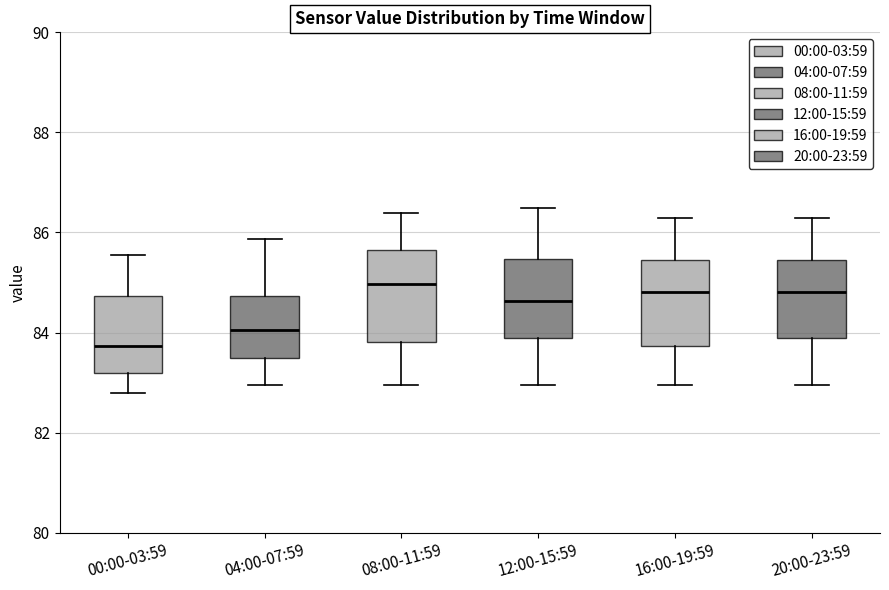

Reading left to right, transcribe this box plot: for each box, give where its median line is, the range the box spans, and where its two whiskers end, as read against the y-axis. The values are not printed on the chart, so give them approximately, as read against the axis.

00:00-03:59: median 83.8, box 83.2 to 84.8, whiskers 82.8 to 85.6
04:00-07:59: median 84.0, box 83.4 to 84.8, whiskers 83.0 to 85.8
08:00-11:59: median 85.0, box 83.8 to 85.6, whiskers 83.0 to 86.4
12:00-15:59: median 84.6, box 83.8 to 85.4, whiskers 83.0 to 86.4
16:00-19:59: median 84.8, box 83.8 to 85.4, whiskers 83.0 to 86.2
20:00-23:59: median 84.8, box 83.8 to 85.4, whiskers 83.0 to 86.2